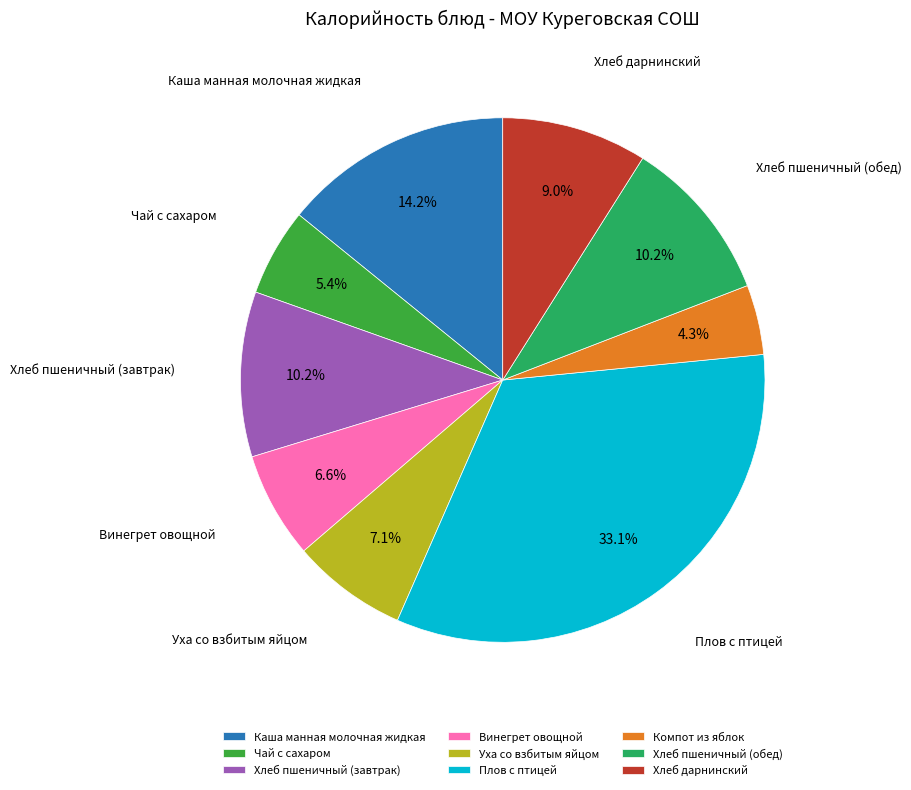

Which slice is the smallest?

Компот из яблок